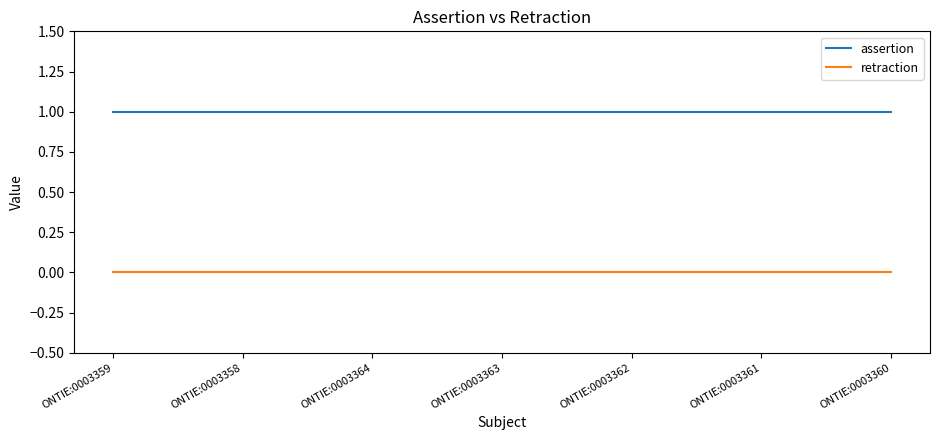

Is the value of assertion at ONTIE:0003364 greater than the value of retraction at ONTIE:0003360?

Yes